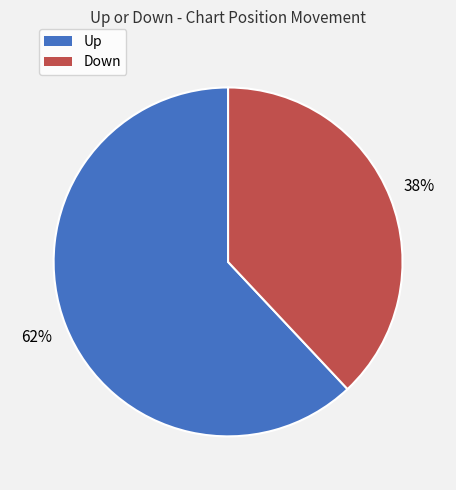

Does any single category account for the majority?

Yes